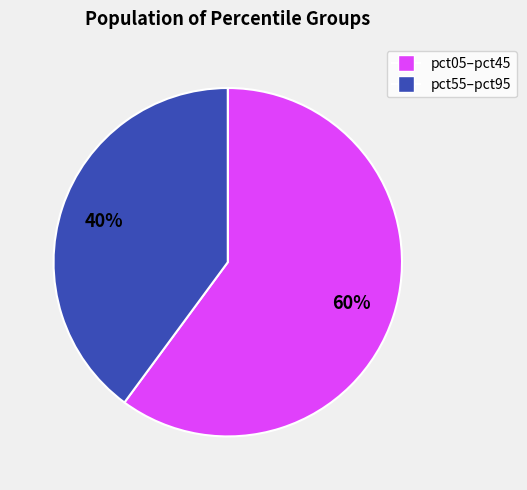

How many segments does this pie chart have?

2